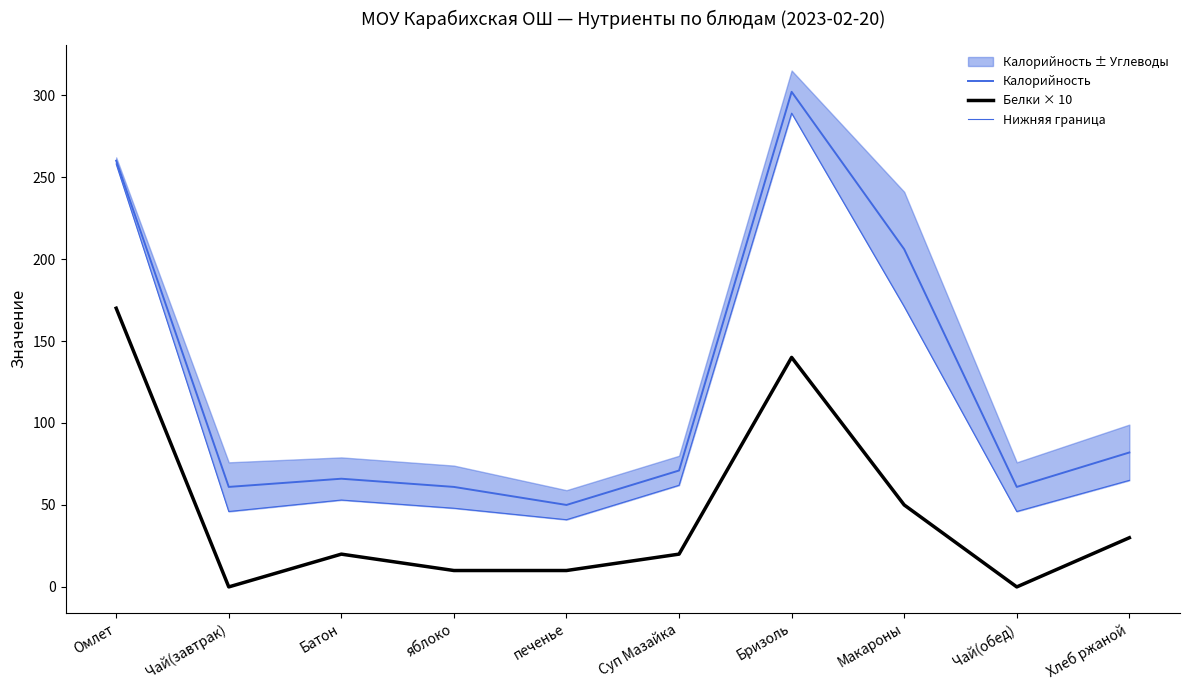

True or false: Белки × 10 has a value of 26 at Макароны.

False